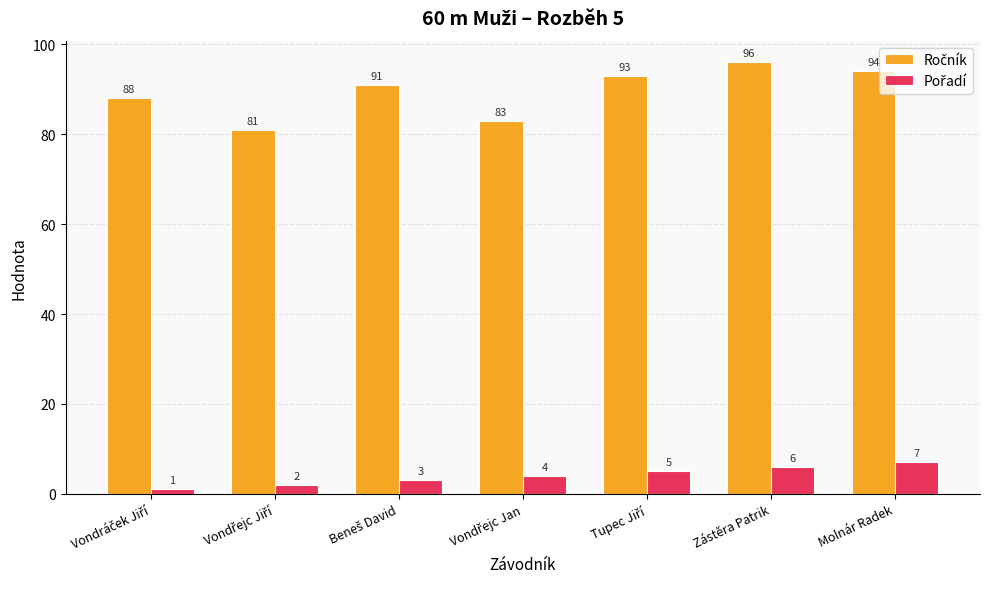

At how many categories does at least one series exceed 33?

7